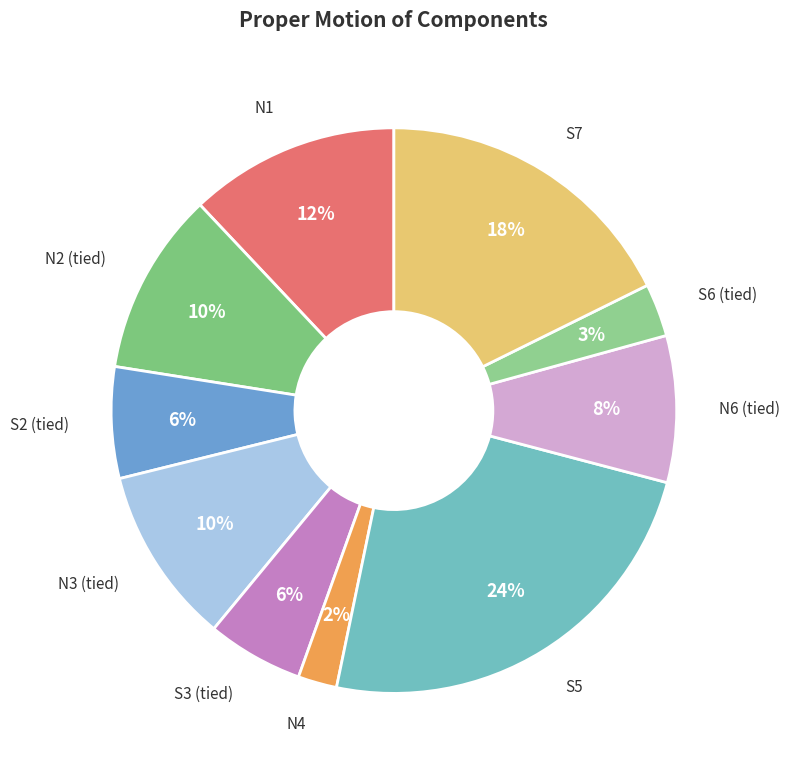

To the nearest percent, what is the difference between the largest and smallest slice percentages?

22%